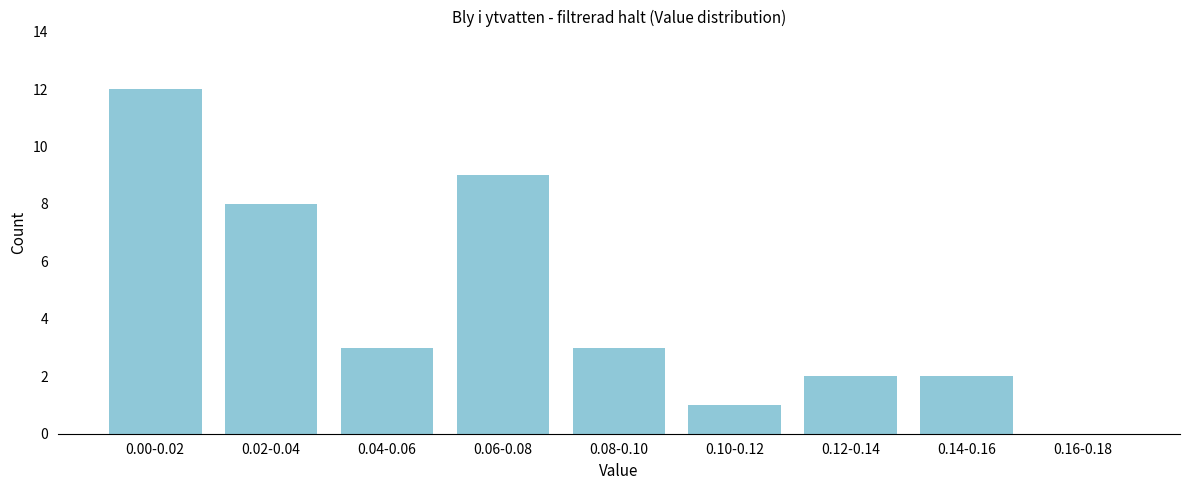

Reading right to left, what are all the values shown in this chart?

0.16-0.18=0	0.14-0.16=2	0.12-0.14=2	0.10-0.12=1	0.08-0.10=3	0.06-0.08=9	0.04-0.06=3	0.02-0.04=8	0.00-0.02=12